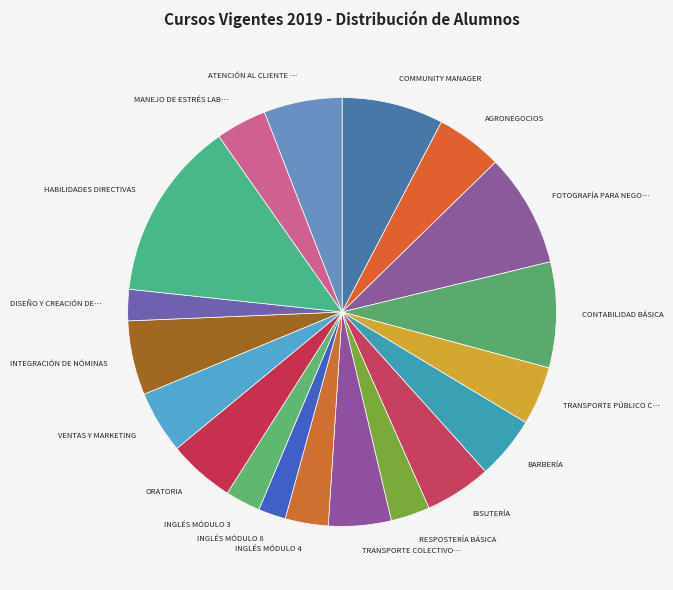

Rank the categories by value from highest to lowest.

HABILIDADES DIRECTIVAS, FOTOGRAFÍA PARA NEGOCIOS, CONTABILIDAD BÁSICA, COMMUNITY MANAGER, ATENCIÓN AL CLIENTE EN EL SECTOR PÚBLICO, INTEGRACIÓN DE NÓMINAS, AGRONEGOCIOS, BISUTERÍA, ORATORIA, BARBERÍA, TRANSPORTE COLECTIVO Y MASIVO (2), VENTAS Y MARKETING, TRANSPORTE PÚBLICO COLECTIVO Y MASIVO, MANEJO DE ESTRÉS LABORAL, INGLÉS MÓDULO 4, RESPOSTERÍA BÁSICA, INGLÉS MÓDULO 3, DISEÑO Y CREACIÓN DE PÁGINAS WEB, INGLÉS MÓDULO 8